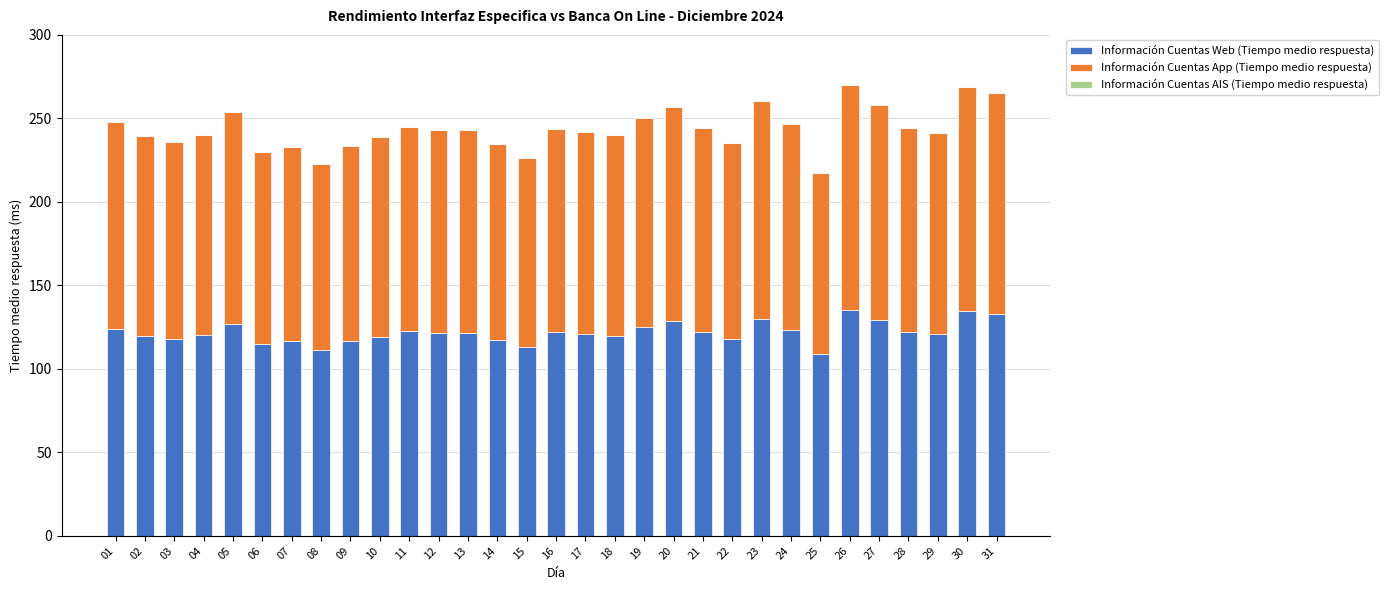

What is the total value across all series at 19?

250.3